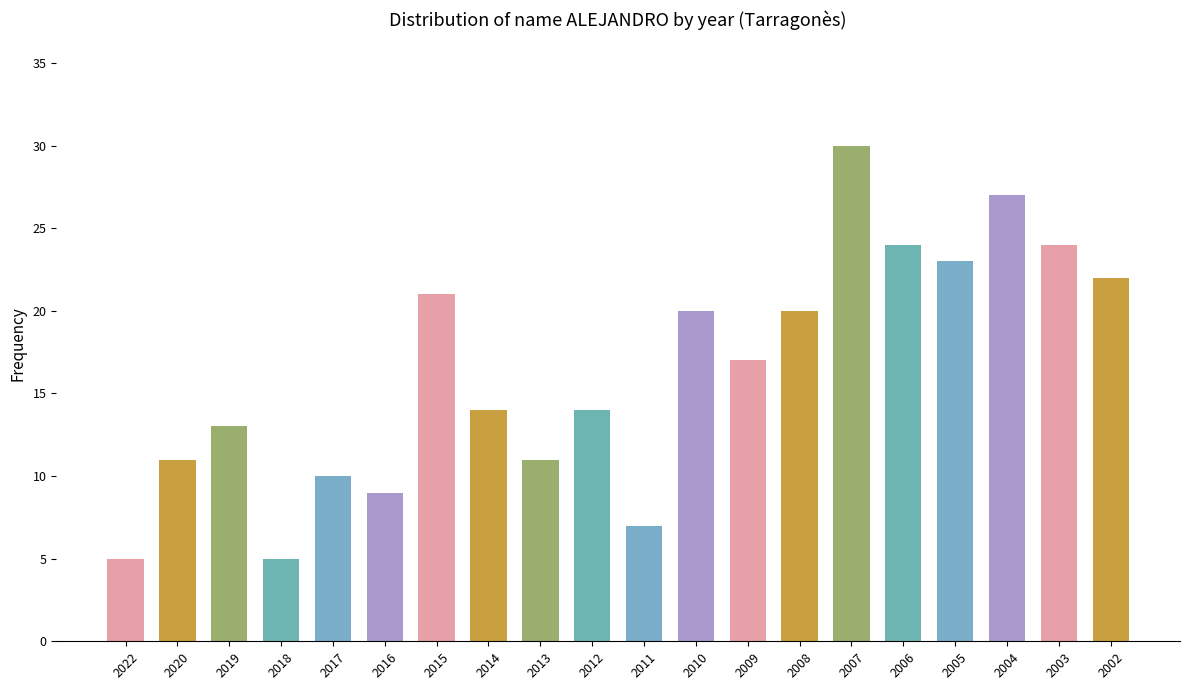

Is it true that the value at 2018 is 7?

False